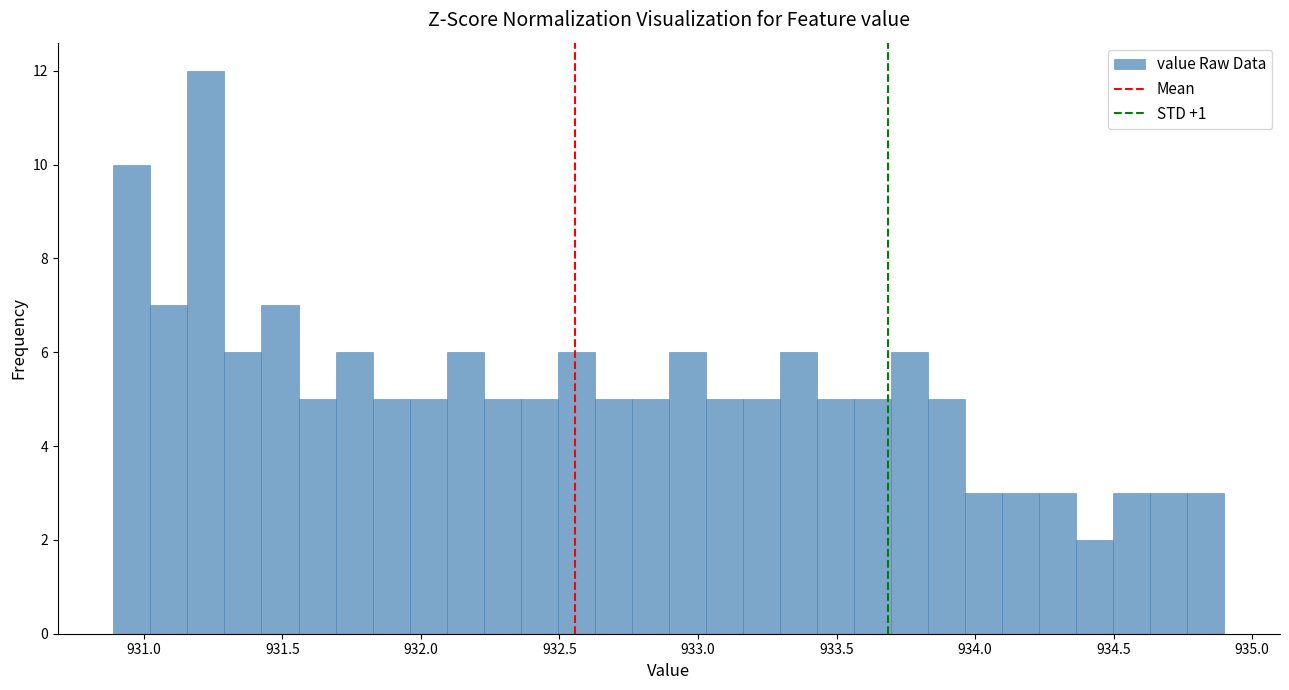

Around what value on the x-axis is the tallest bar? Give the approximate position of its centre, as read against the axis.

931.20